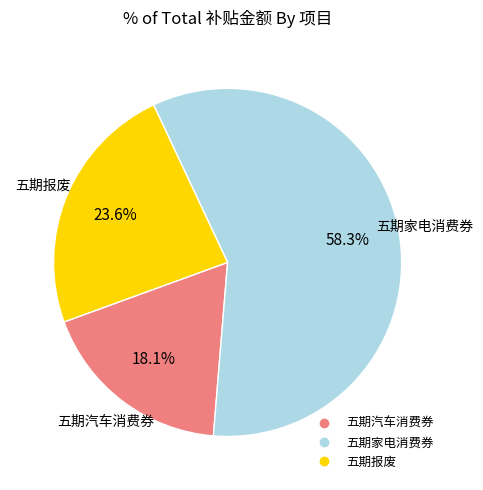

Combined, what portion of the pie is 五期报废 and 五期家电消费券?

81.9%